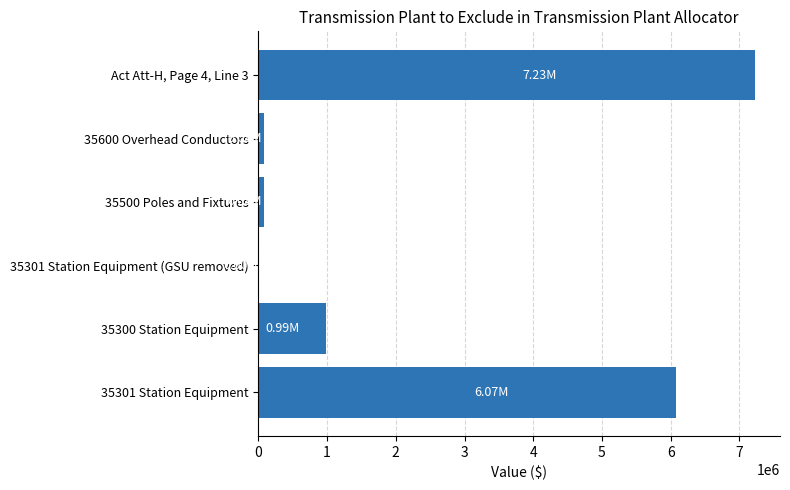

What is the change in value from 35300 Station Equipment to 35301 Station Equipment (GSU removed)?

-990925.4